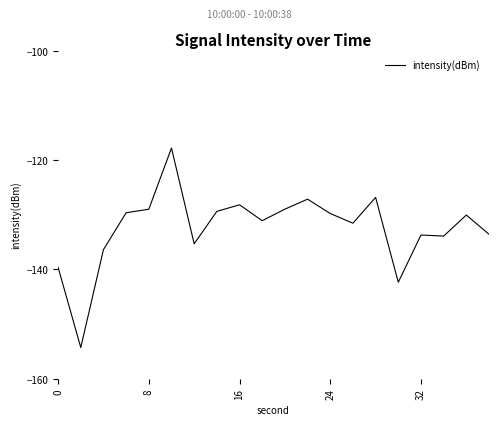

True or false: the data has more than 0 interior local peaks.

True